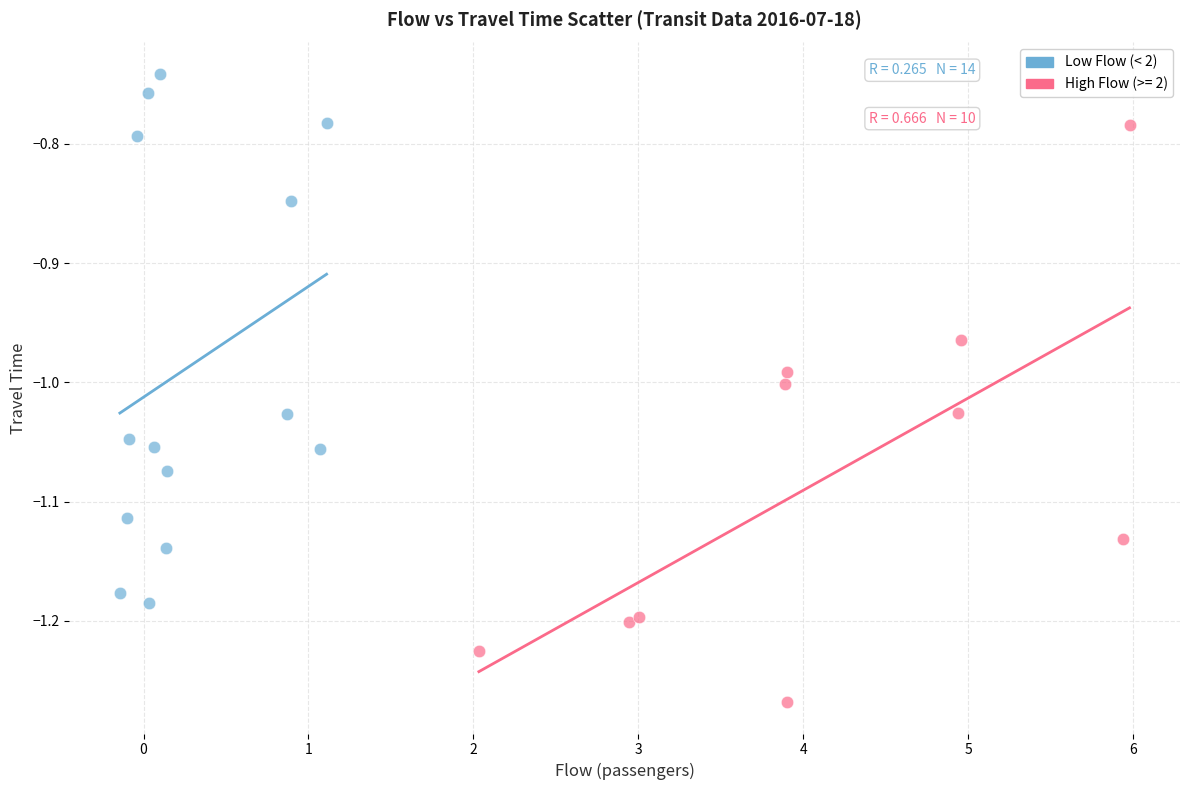

What are all the series names shown in the legend?

Low Flow (< 2), High Flow (>= 2)